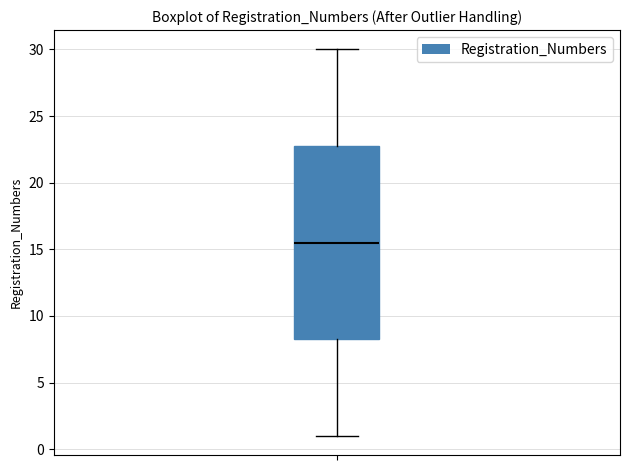

Read this box plot against the y-axis: the position of the median line, the range covered by the box, and the ends of both whiskers. The values are not printed on the chart, so give them approximately, as read against the axis.

median 15.5, box 8.5 to 23.0, whiskers 1.0 to 30.0